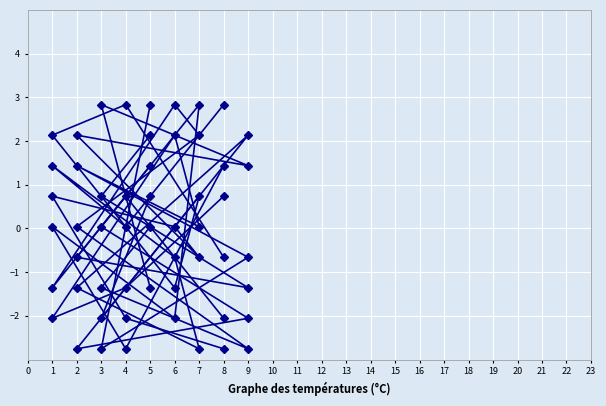

How many distinct data groups are displayed?

6